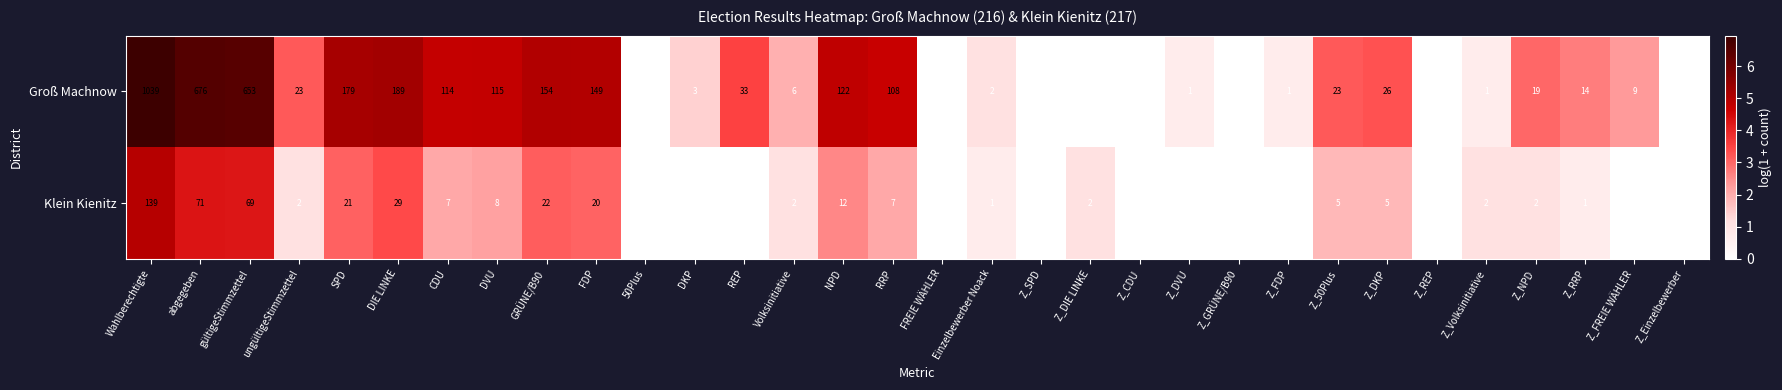

At which label does Groß Machnow reach its peak?

Wahlberechtigte